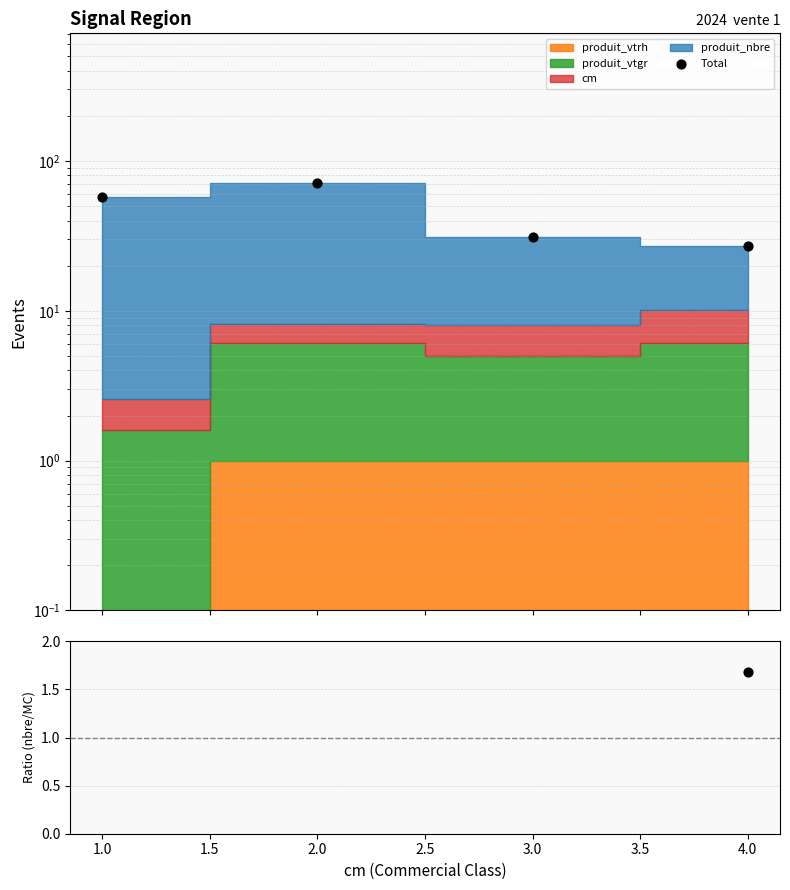

Which series has the largest Y range (max minus min)?

Total